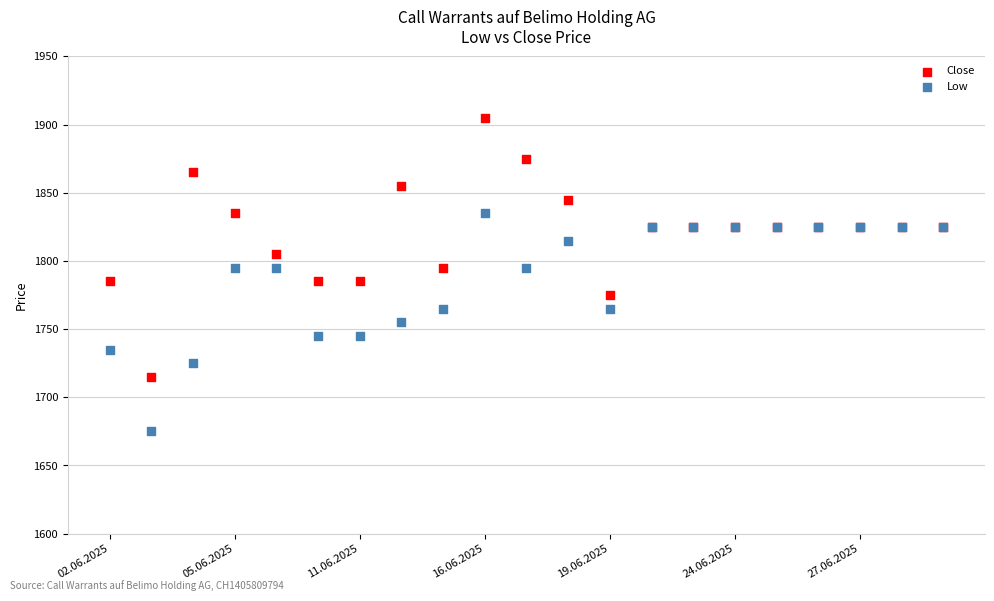

Which series has the widest spread of Y values?

Close